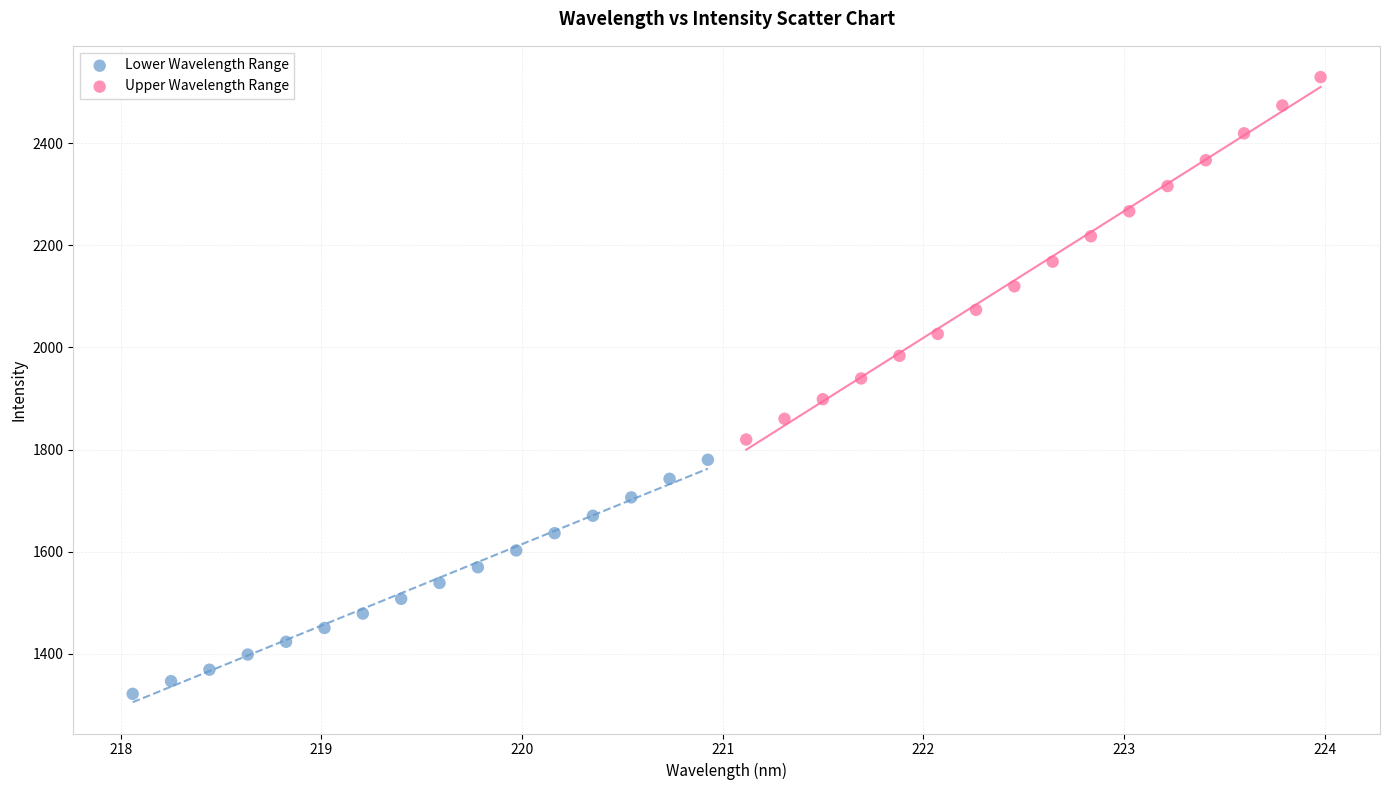

Which series reaches the minimum Y coordinate?

Lower Wavelength Range